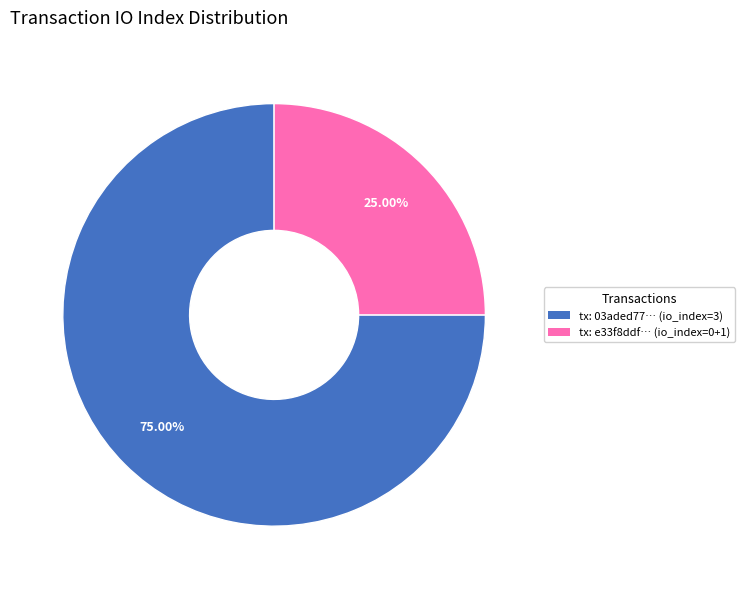

Is there a majority slice in this chart?

Yes